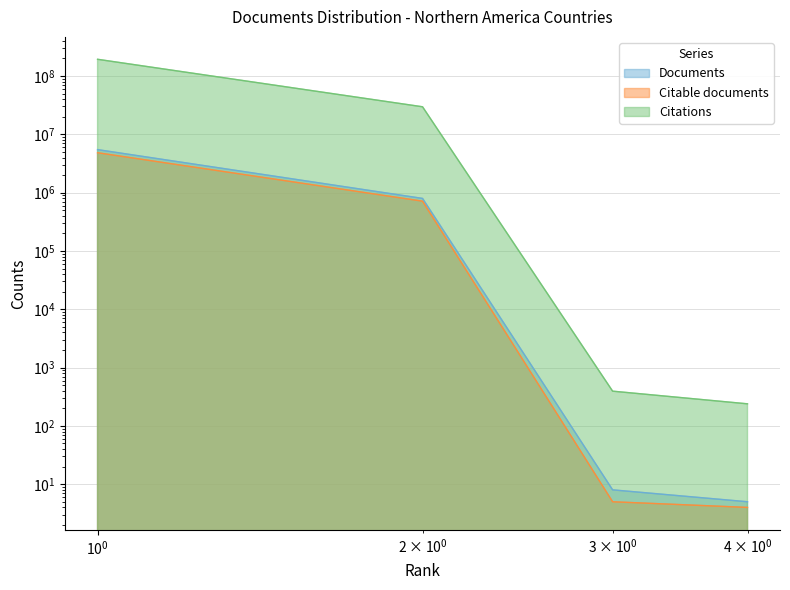

Reading left to right, transcribe all the data shown in this chart.

Documents: 5464818	795746	8	5
Citable documents: 4833728	713717	5	4
Citations: 193452711	29661511	394	239